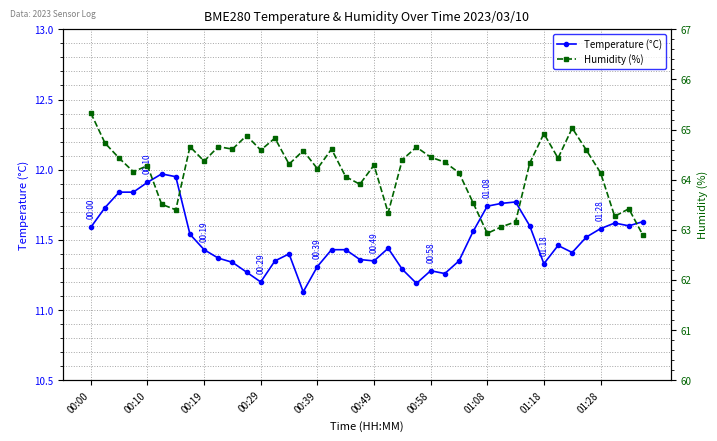

List the series in order of their peak value, highest first.

Humidity (%), Temperature (°C)